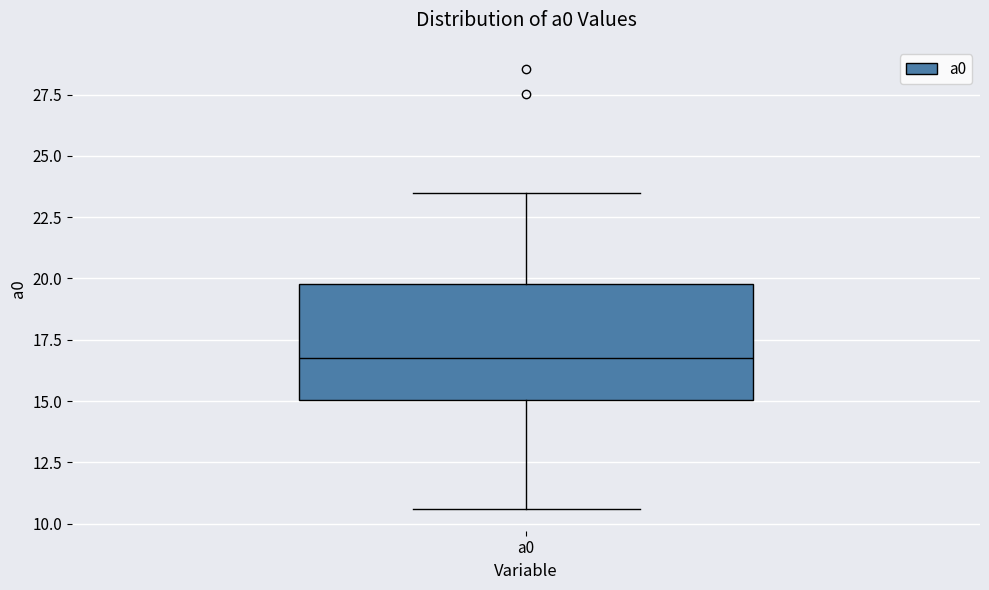

Where does the upper whisker of the box for a0 end on the y-axis? The values are not printed on the chart, so give them approximately, as read against the axis.

23.5